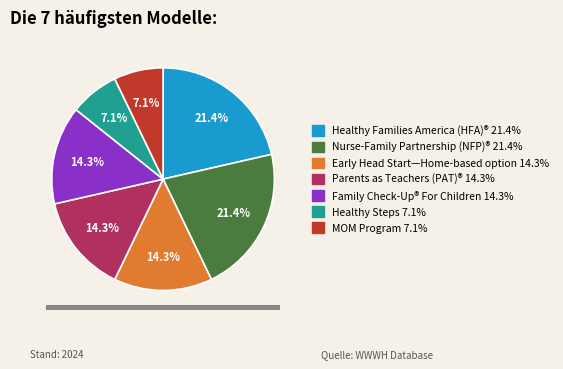

Is there a majority slice in this chart?

No